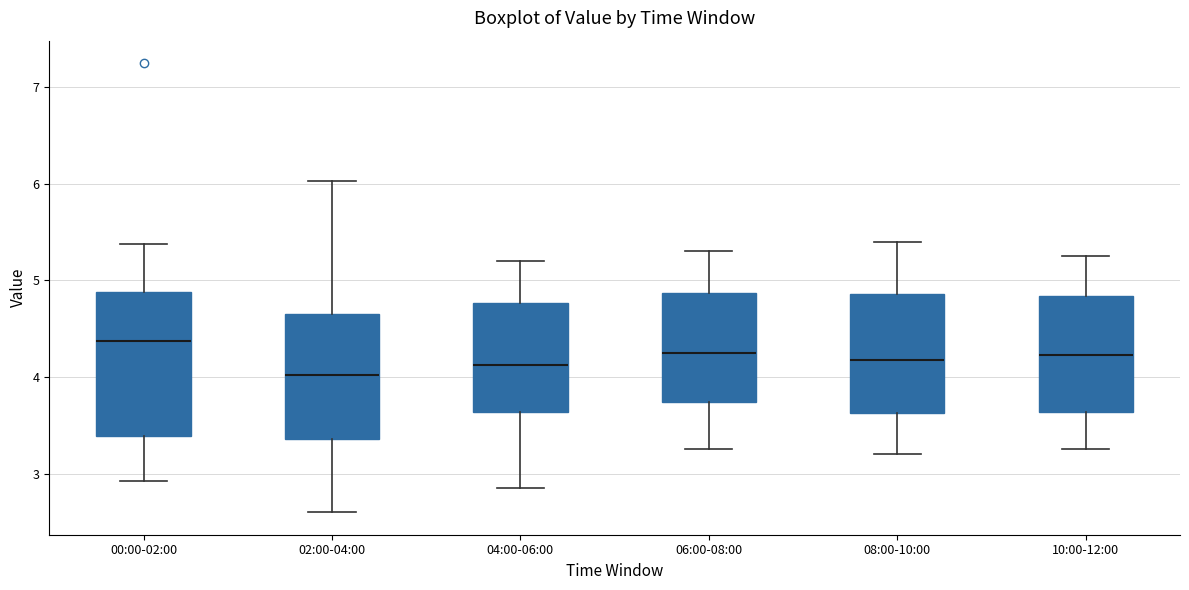

Which box has the highest median line?

00:00-02:00